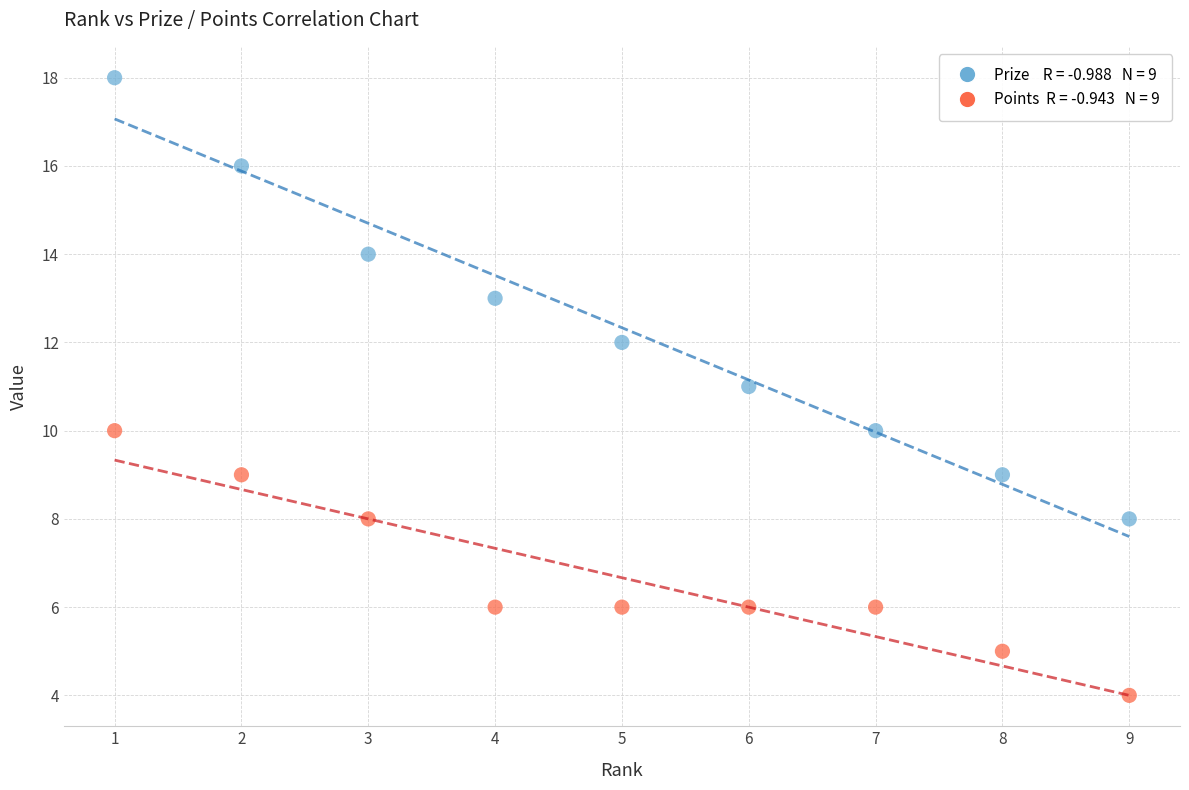

Across all data points, what is the range of X values (max minus min)?

8